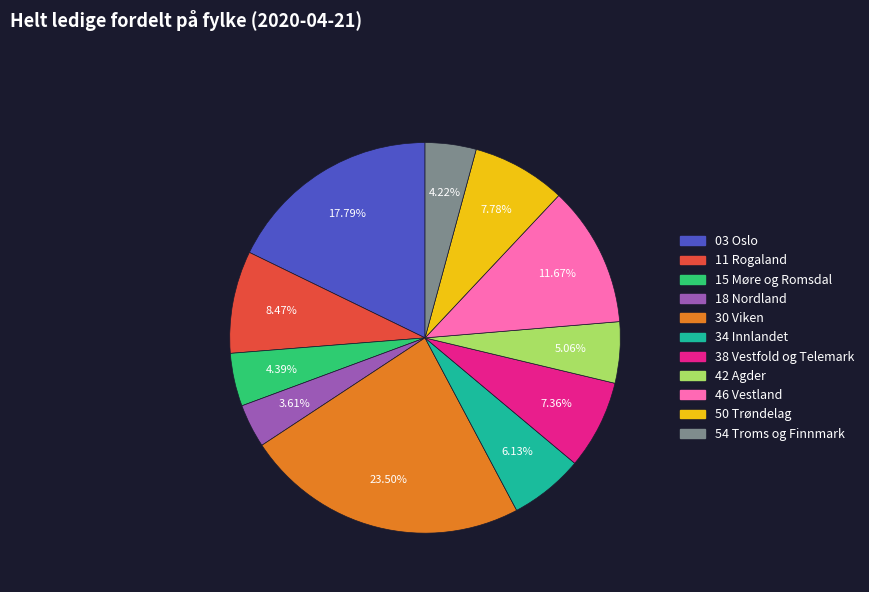

What is the ratio of the value at 46 Vestland to the value at 50 Trøndelag?

1.5